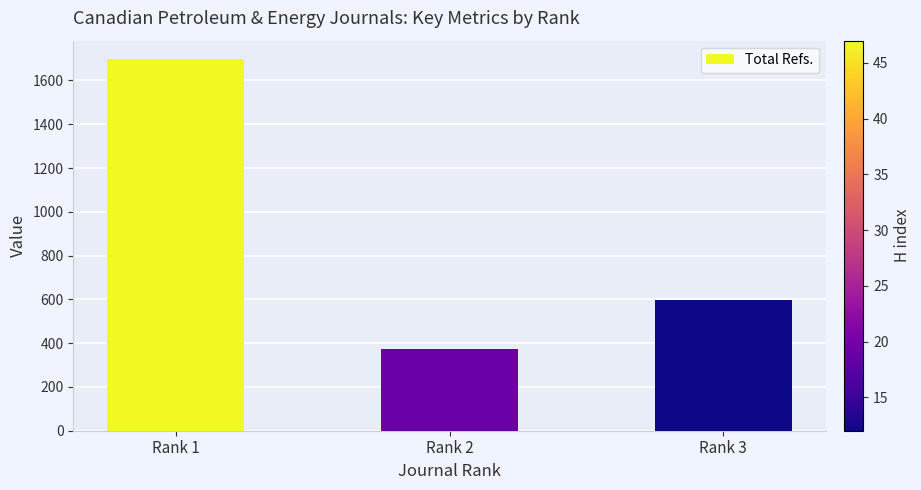

How many categories are shown in the chart?

3